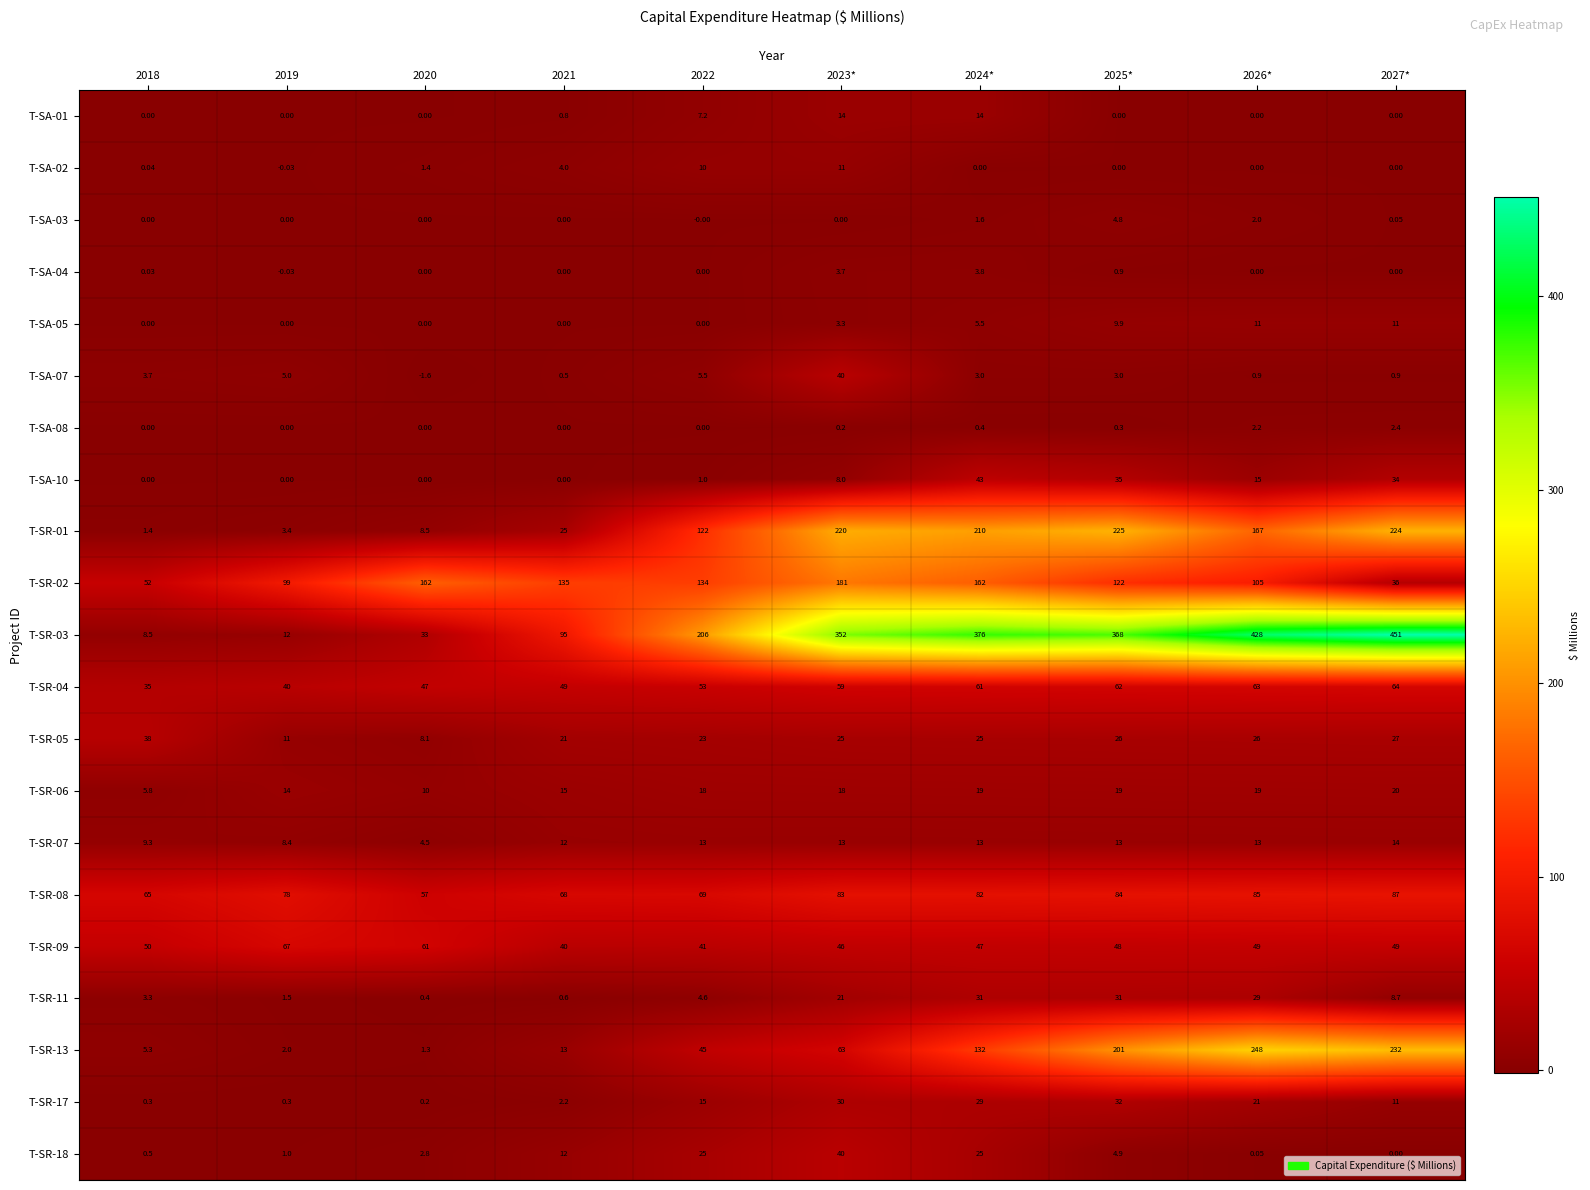

Rank the series by their maximum value, from highest to lowest.

T-SR-03, T-SR-13, T-SR-01, T-SR-02, T-SR-08, T-SR-09, T-SR-04, T-SA-10, T-SR-18, T-SA-07, T-SR-05, T-SR-17, T-SR-11, T-SR-06, T-SA-01, T-SR-07, T-SA-05, T-SA-02, T-SA-03, T-SA-04, T-SA-08